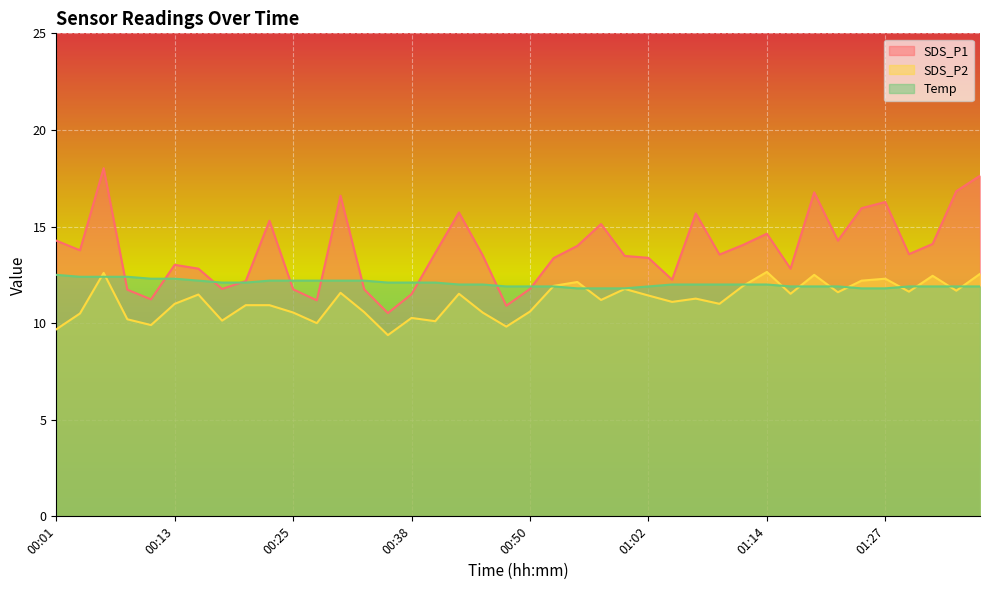

What is the spread (max minus min) of values at 00:21?

1.2